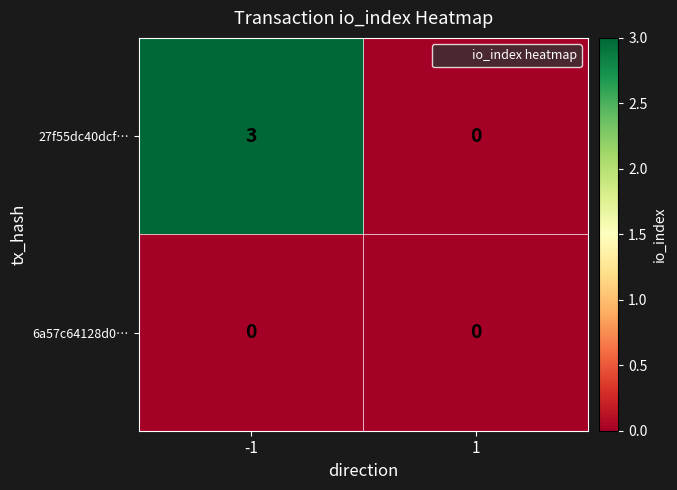

Which series has the largest total across all categories?

27f55dc40dcf…